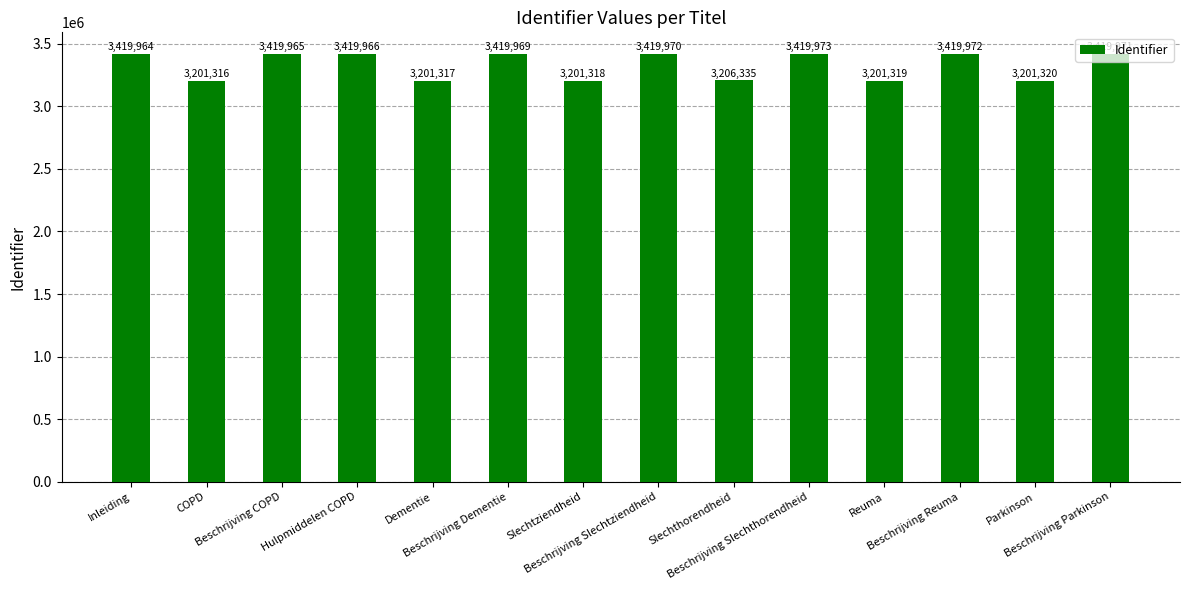

How many bars are there in total?

14